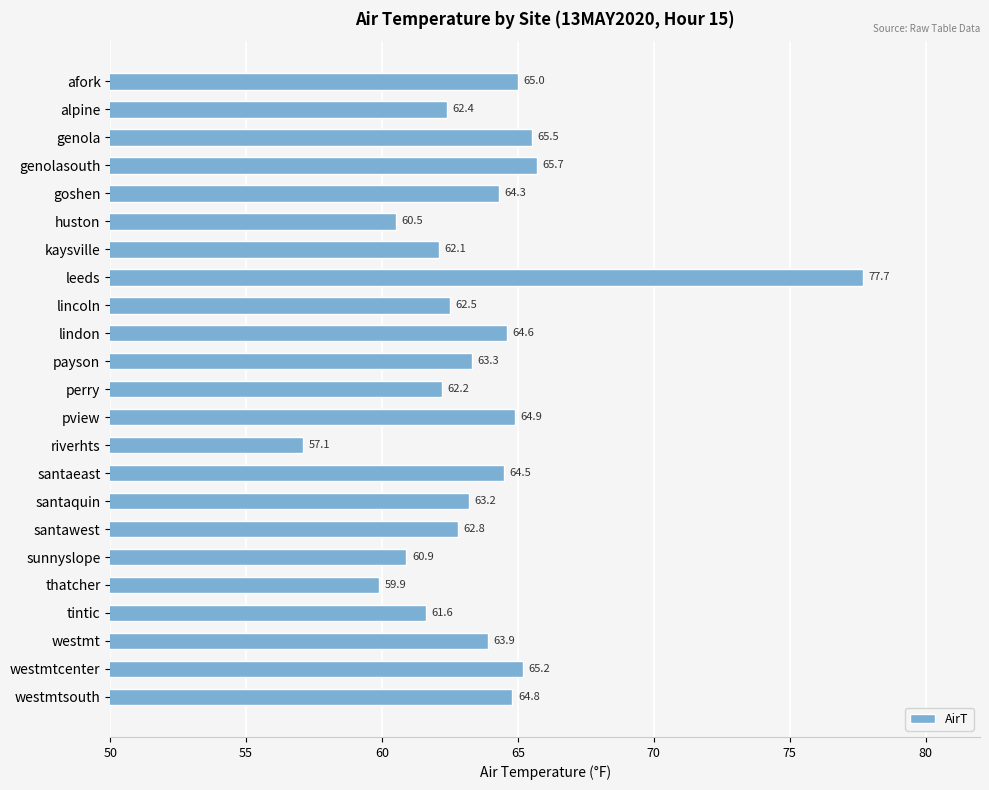

Which label corresponds to the smallest value in the chart?

riverhts